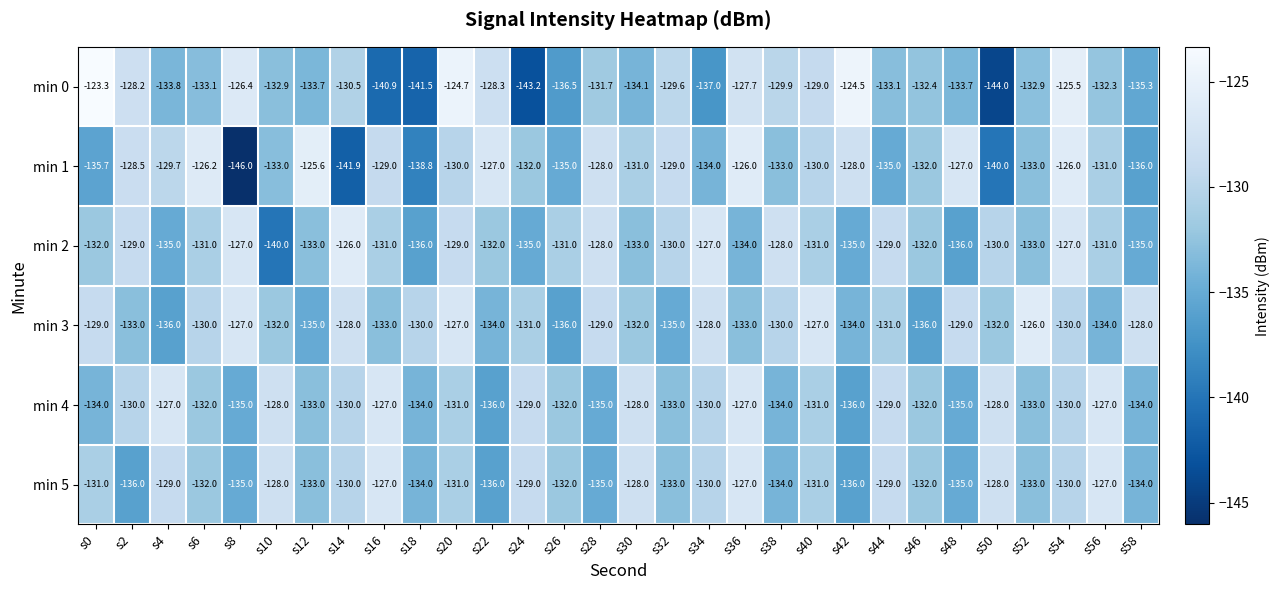

What is the sum of all min 5 values?

-3945.0